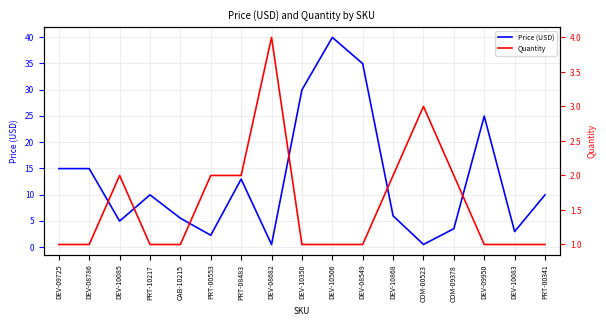

True or false: Quantity and Price (USD) cross at least once.

True